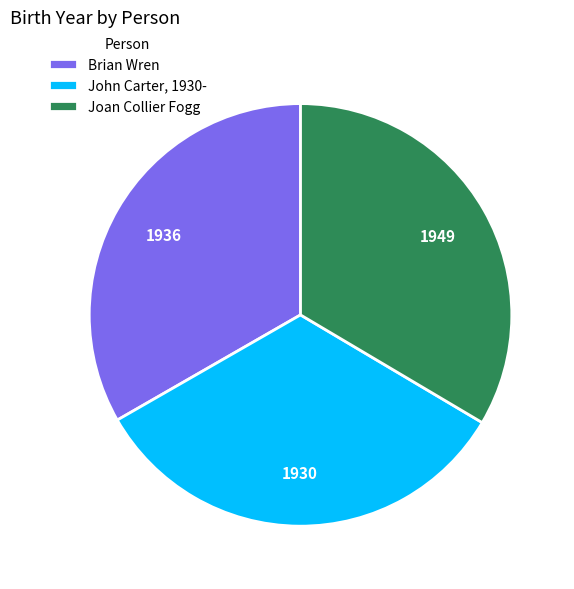

Is there any slice that represents more than half of the pie?

No